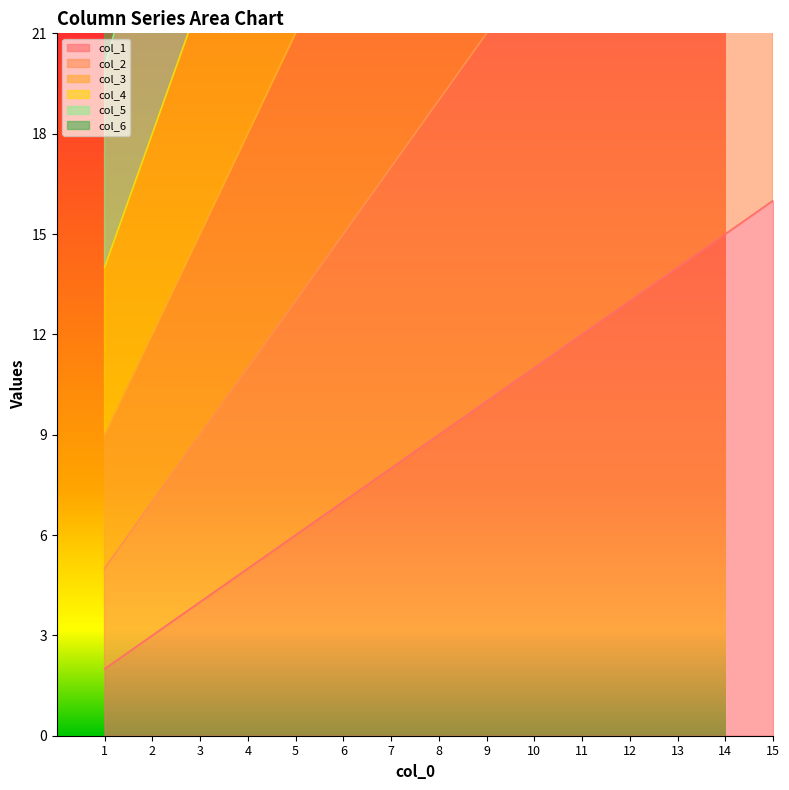

Between 2 and 15, which series saw the biggest shift?

col_6